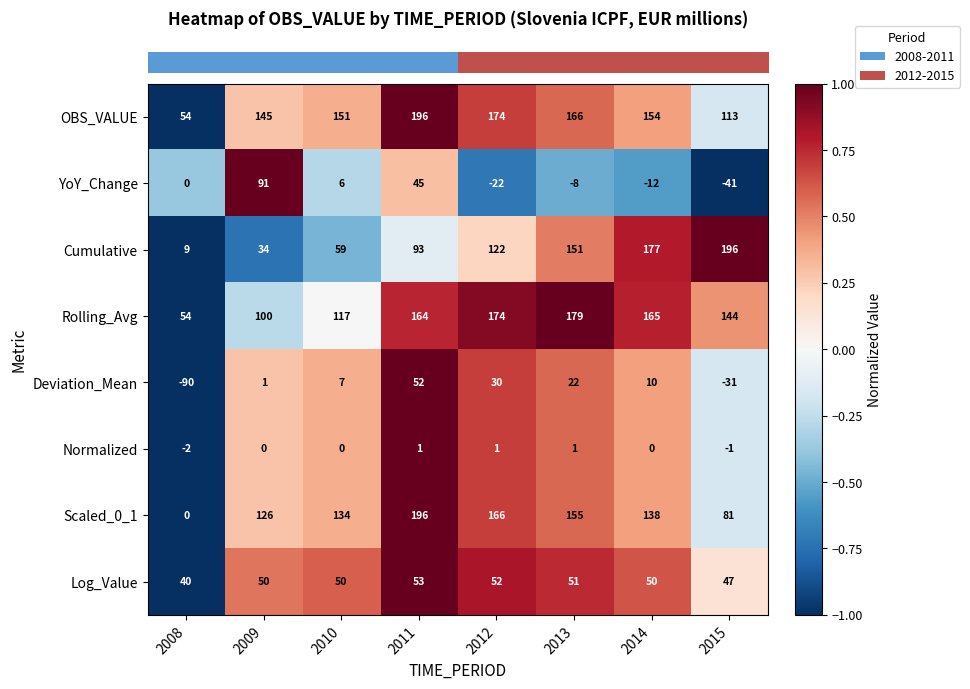

Which series changed the most between 2009 and 2013?

Cumulative